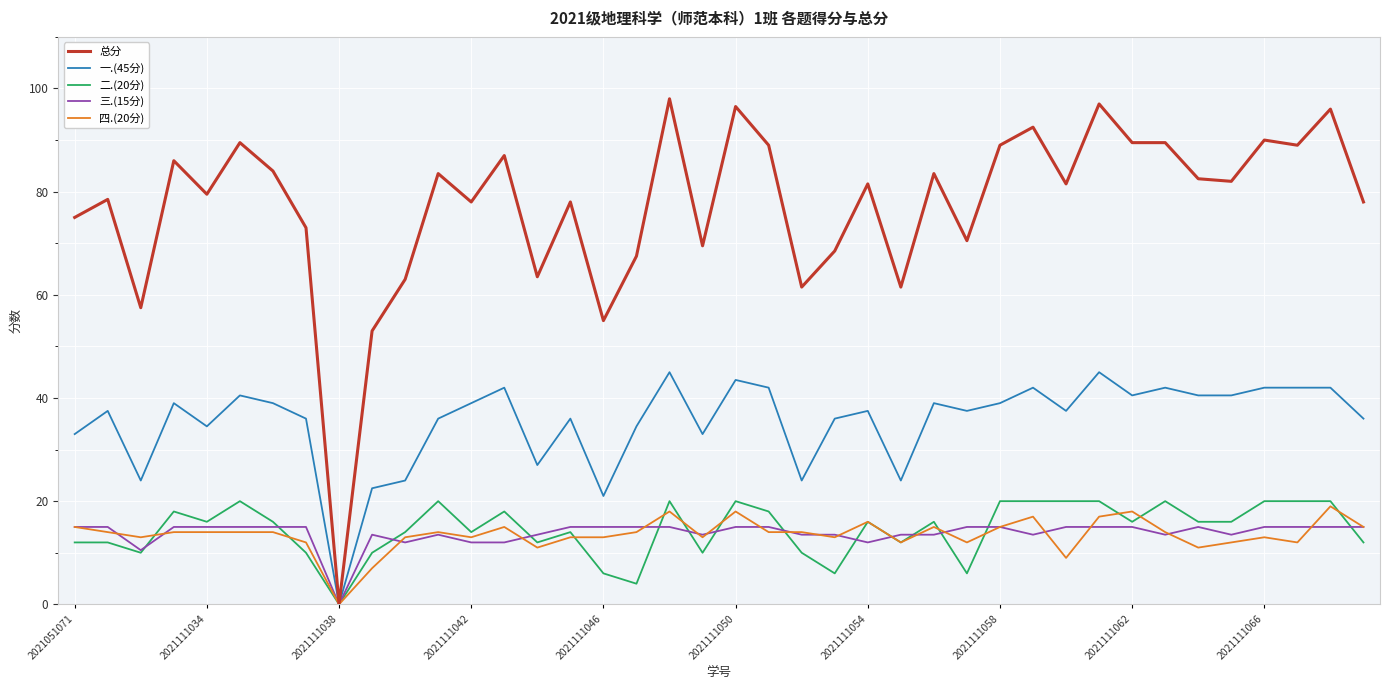

Which series has the largest range (max minus min)?

总分